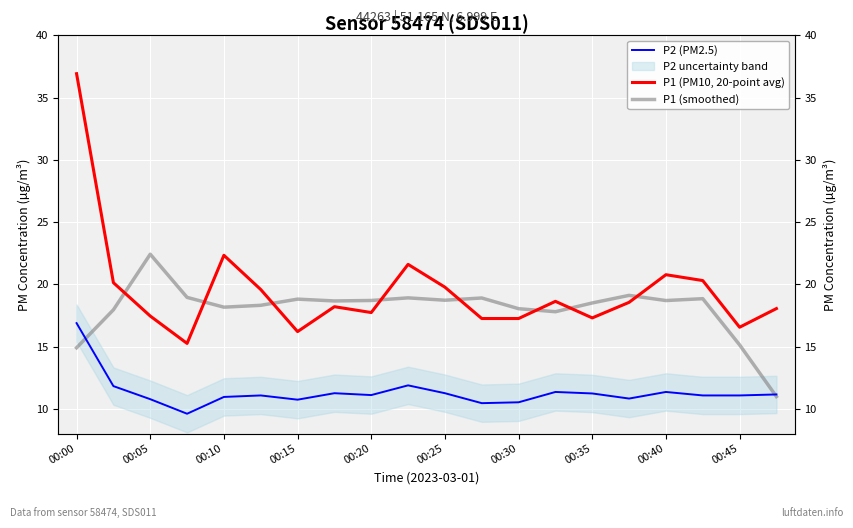

What is the label of the 20th point from the right?

00:00